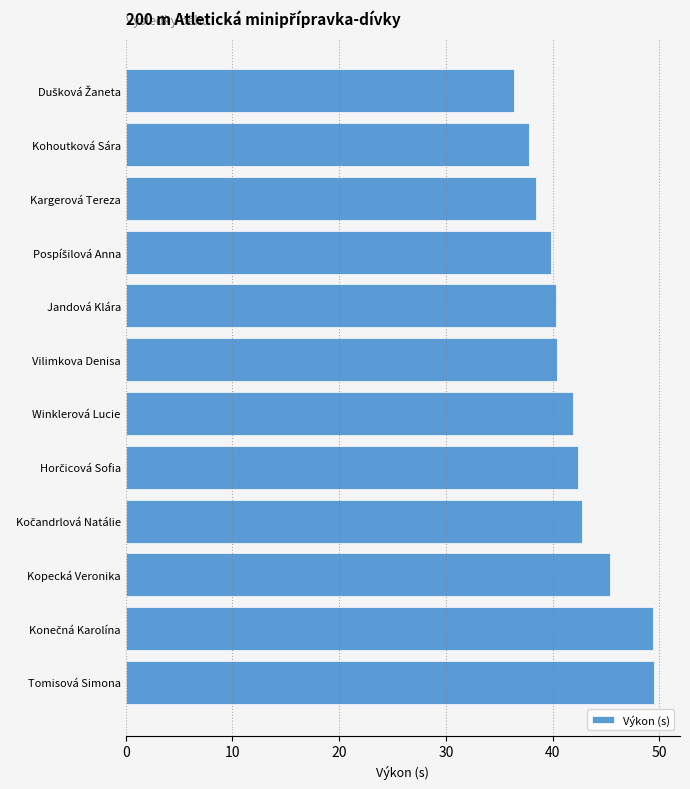

Which has a higher value, Kohoutková Sára or Winklerová Lucie?

Winklerová Lucie